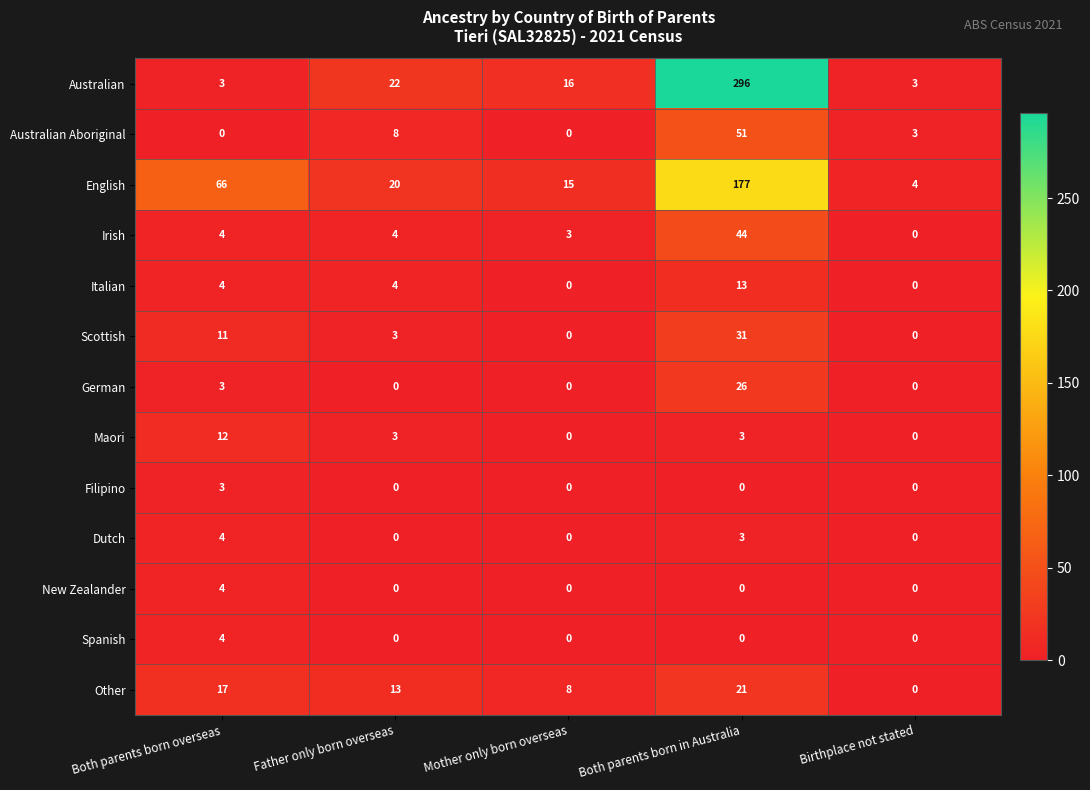

What is the greatest value displayed?

296